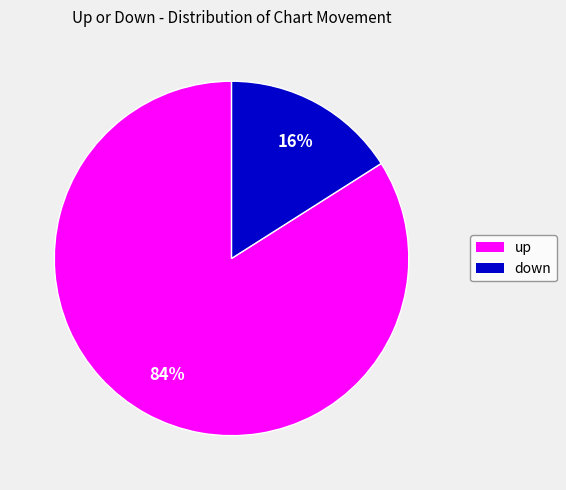

To the nearest percent, what is the average slice percentage?

50%